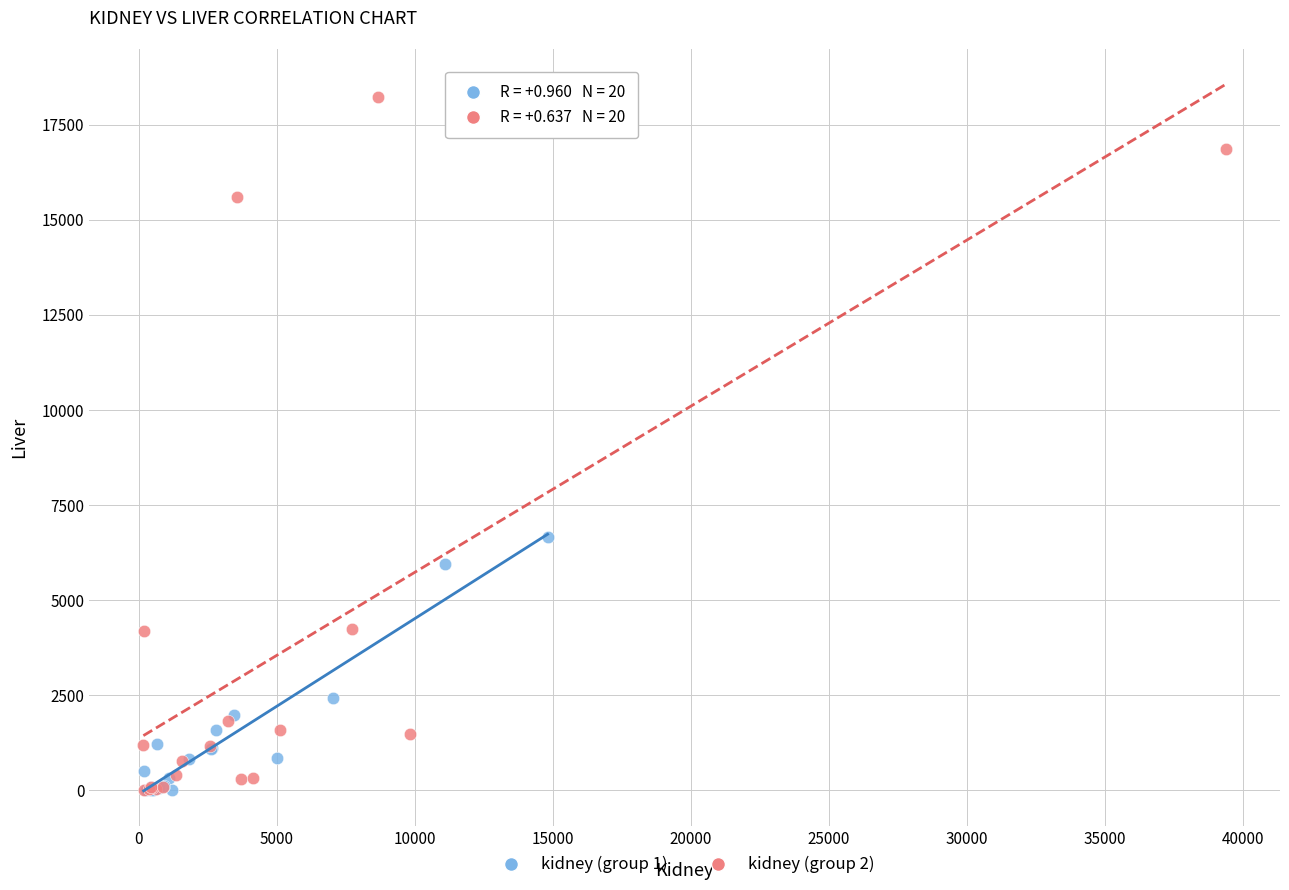

Which series reaches the maximum Y coordinate?

kidney (group 2)